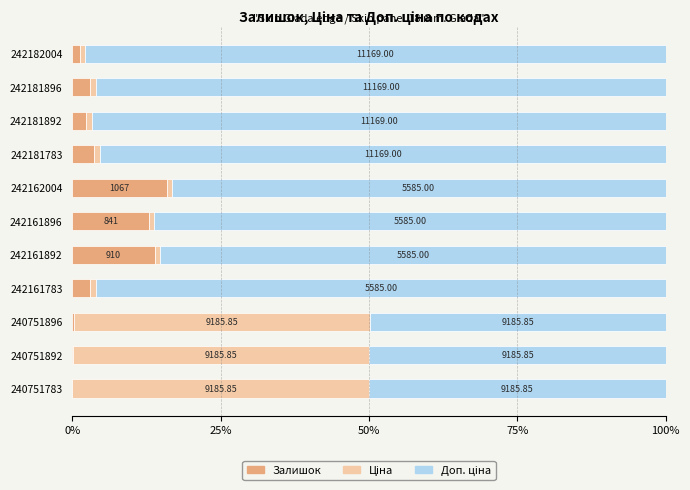

What is the difference between the maximum and minimum values in the Залишок series?

15.9